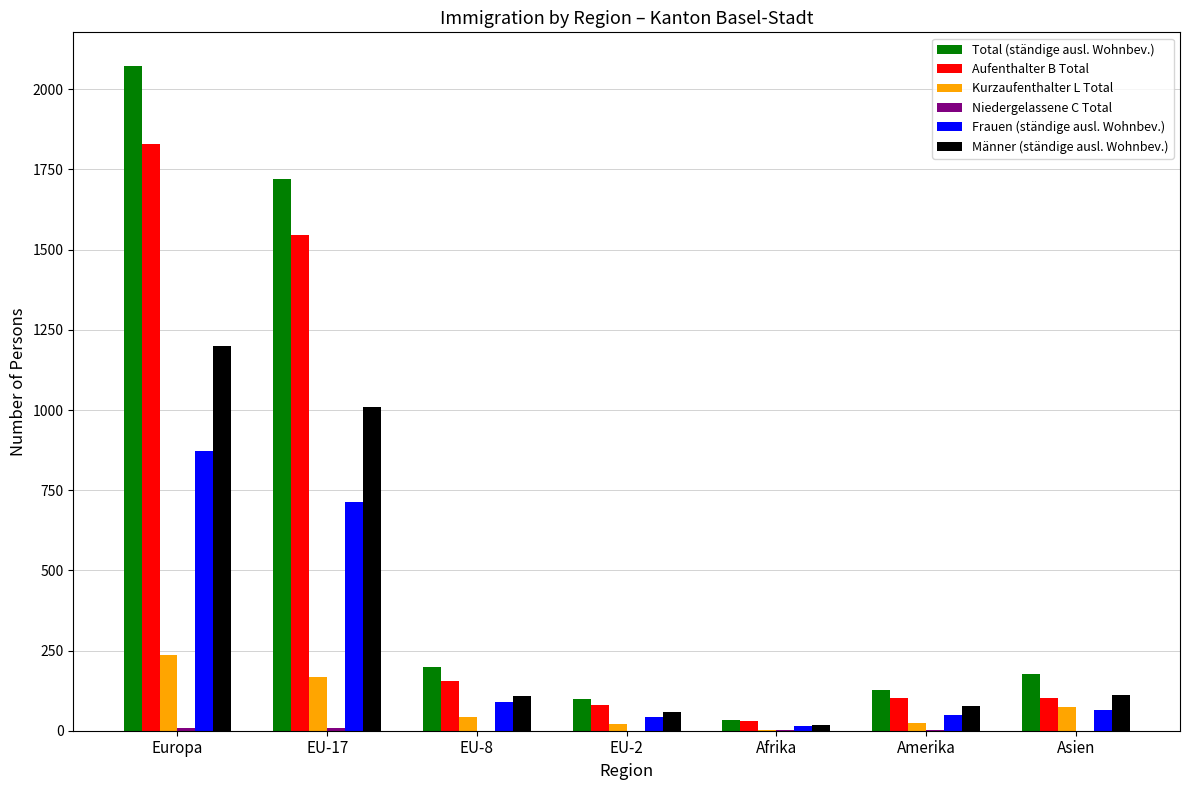

What is the difference between the Frauen (ständige ausl. Wohnbev.) values at EU-8 and Amerika?

42